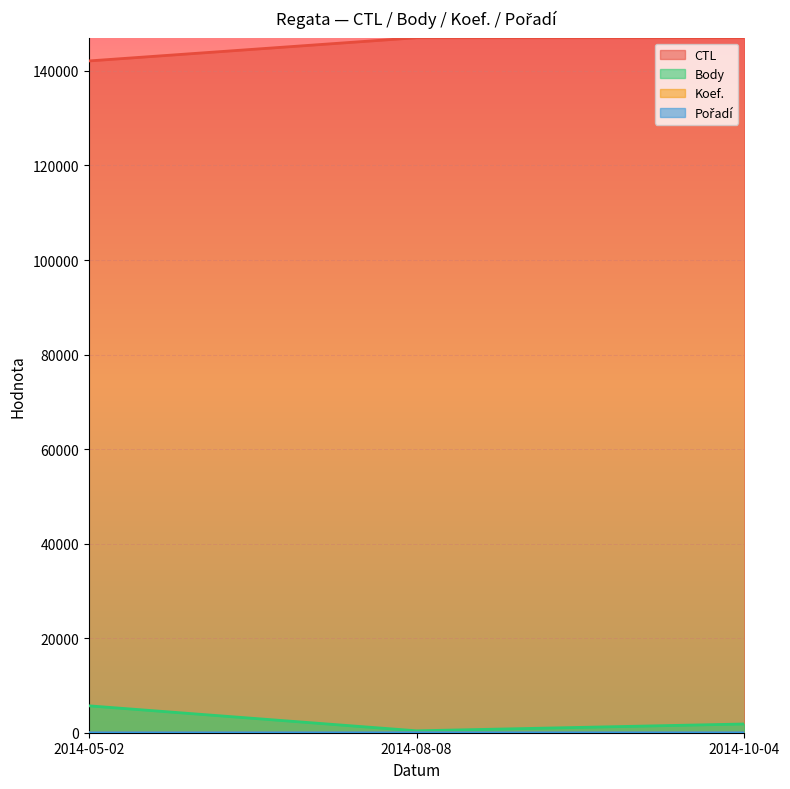

Where is Body nearest to the value 3048?

2014-10-04